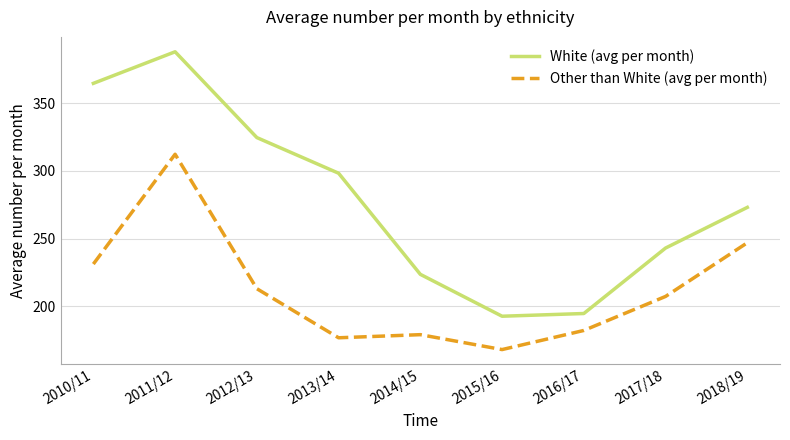

What position from the left is 2015/16?

6